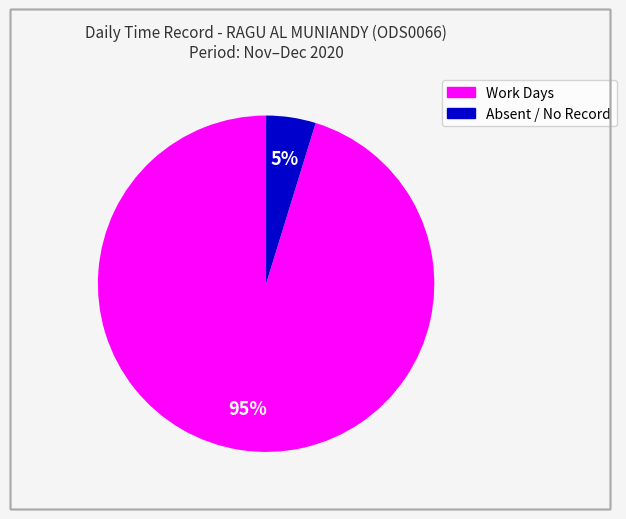

Is there any slice that represents more than half of the pie?

Yes